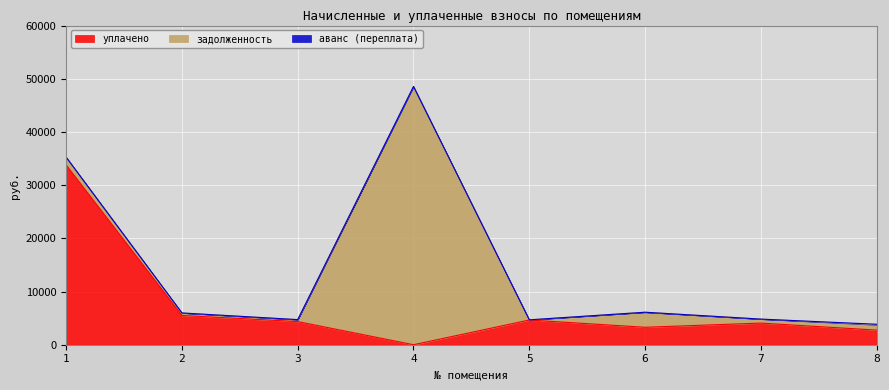

Between 3 and 4, which series saw the biggest shift?

задолженность